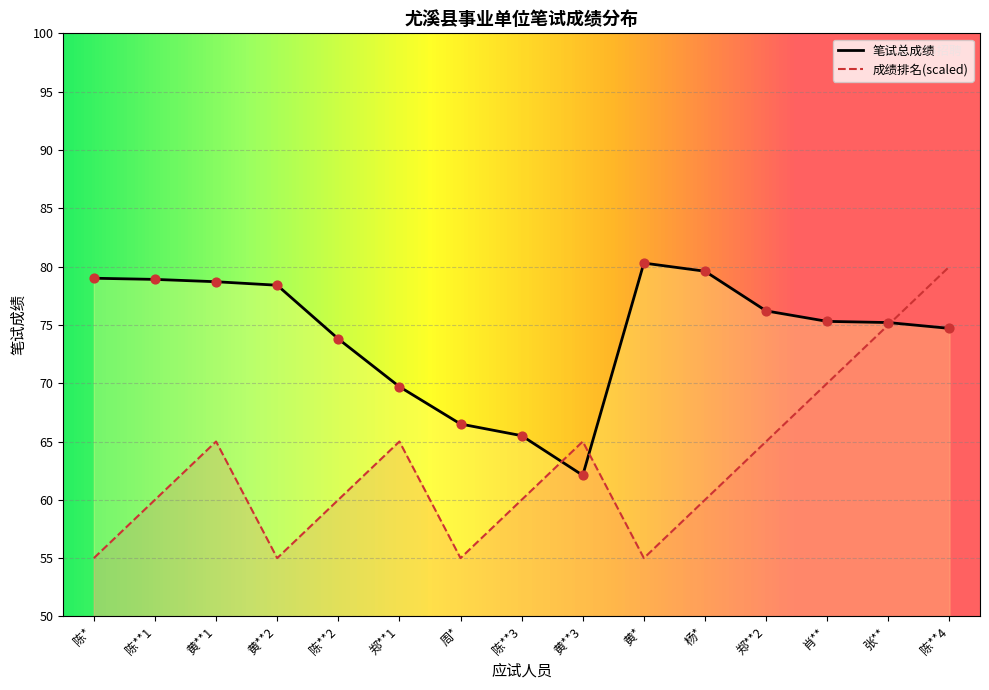

At how many categories does at least one series exceed 64?

15